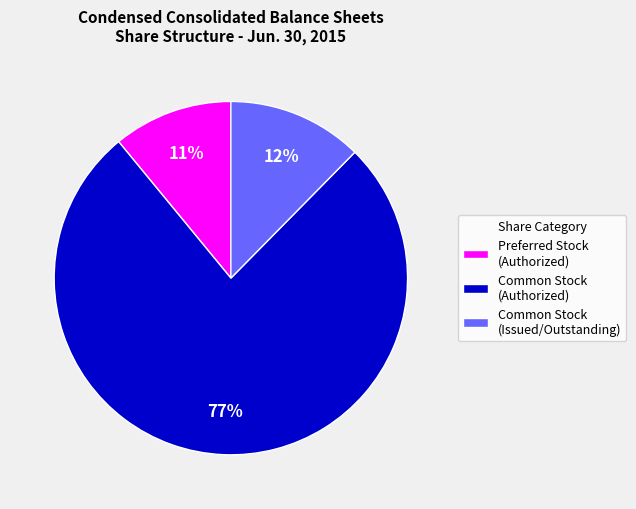

Rank the categories by value from lowest to highest.

Preferred Stock (Authorized), Common Stock (Issued/Outstanding), Common Stock (Authorized)